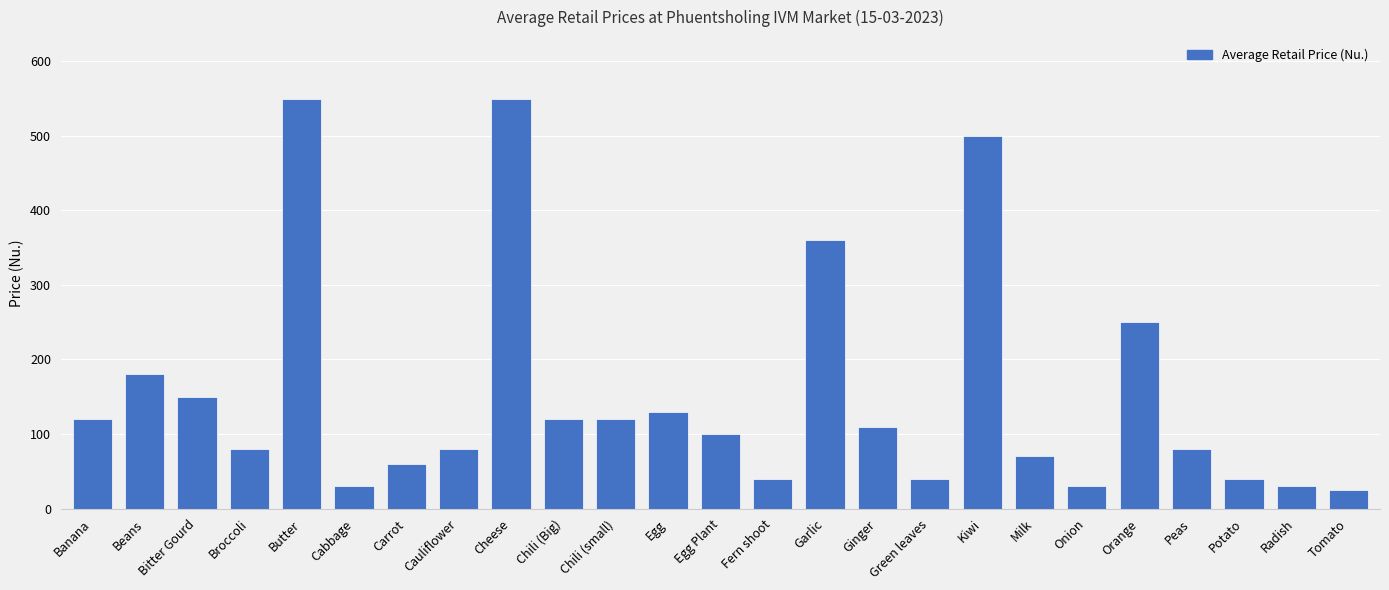

What is the label of the 12th bar from the left?

Egg